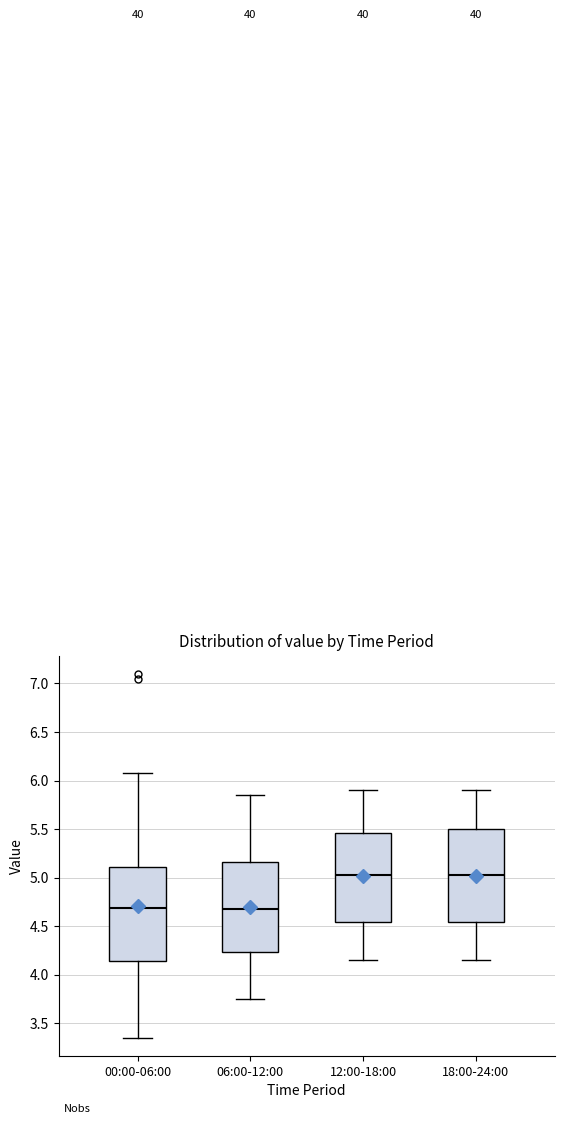

Reading left to right, read every box against the y-axis: the position of its median line, the range the box covers, and the ends of its whiskers. The values are not printed on the chart, so give them approximately, as read against the axis.

00:00-06:00: median 4.70, box 4.15 to 5.10, whiskers 3.35 to 6.10
06:00-12:00: median 4.70, box 4.25 to 5.15, whiskers 3.75 to 5.85
12:00-18:00: median 5.05, box 4.55 to 5.45, whiskers 4.15 to 5.90
18:00-24:00: median 5.05, box 4.55 to 5.50, whiskers 4.15 to 5.90